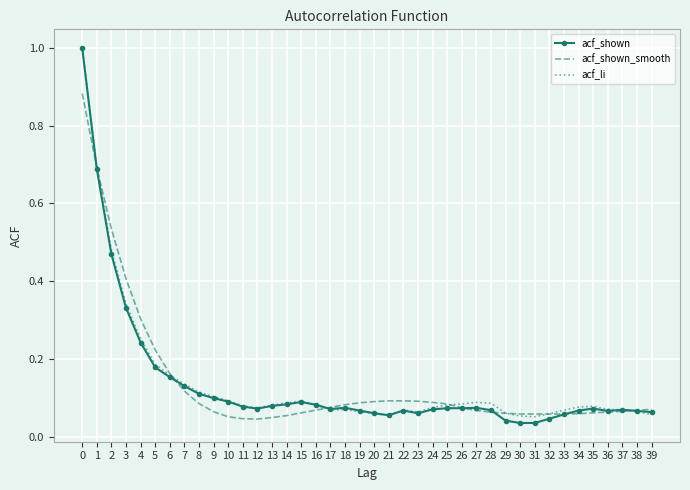

The value of acf_shown at 39 is 0.1. True or false?

True